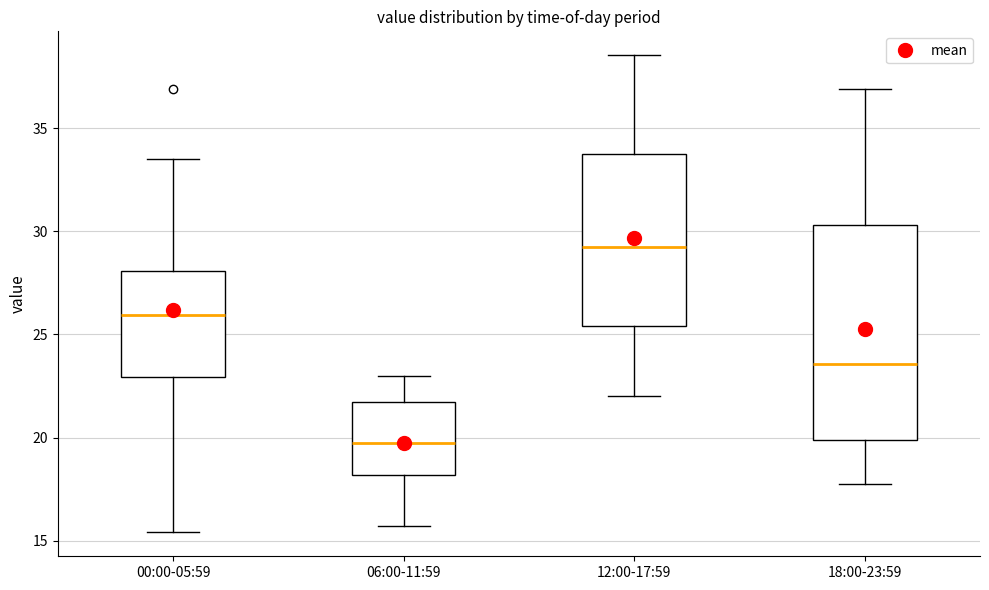

Where is the lower edge of the box for 06:00-11:59 on the y-axis? The values are not printed on the chart, so give them approximately, as read against the axis.

18.0